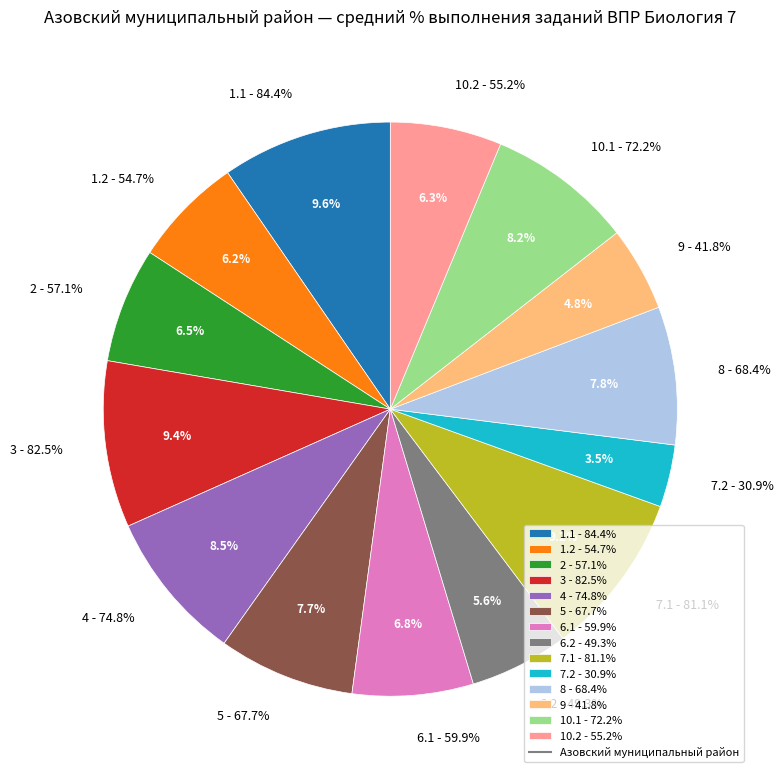

Is there a majority slice in this chart?

No